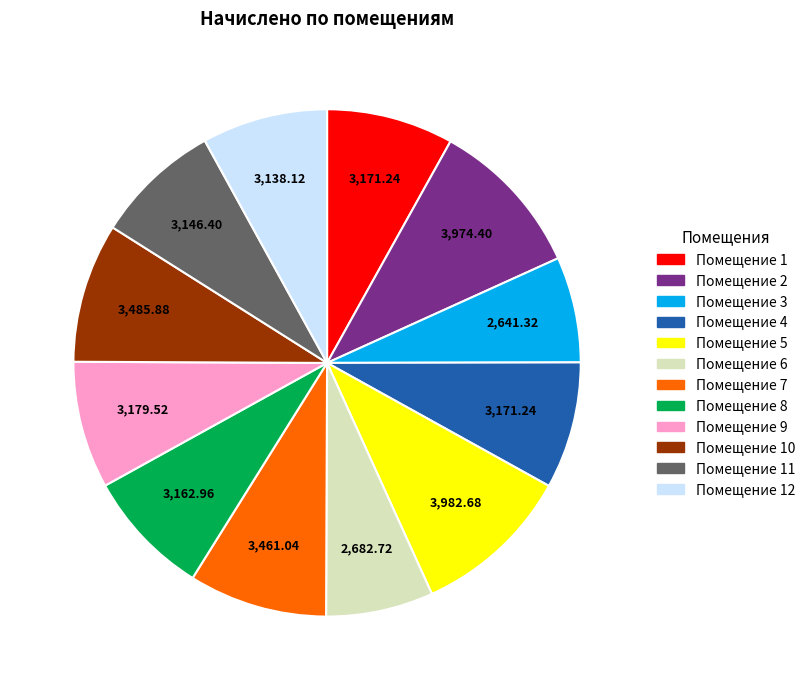

Is there a majority slice in this chart?

No